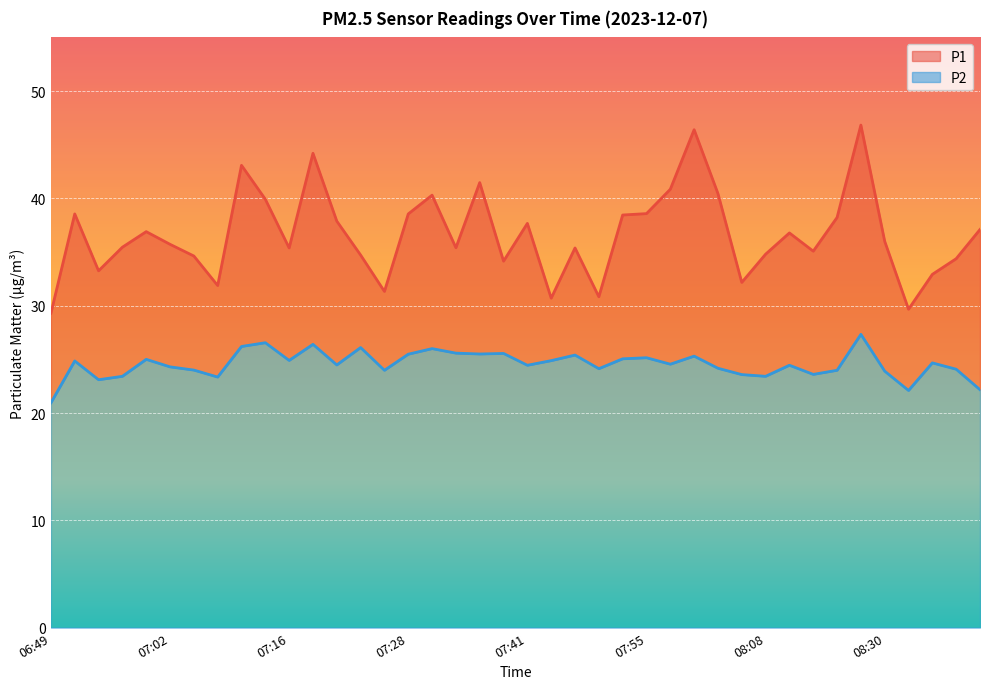

Which category has the lowest value in the P2 series?

06:49